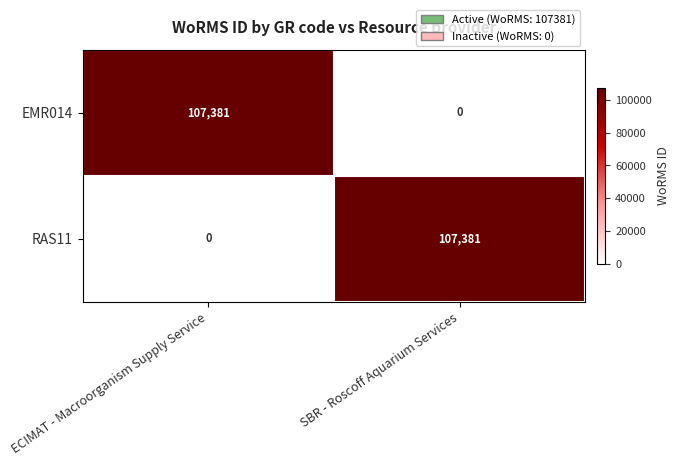

What is the spread (max minus min) of values at ECIMAT - Macroorganism Supply Service?

107381